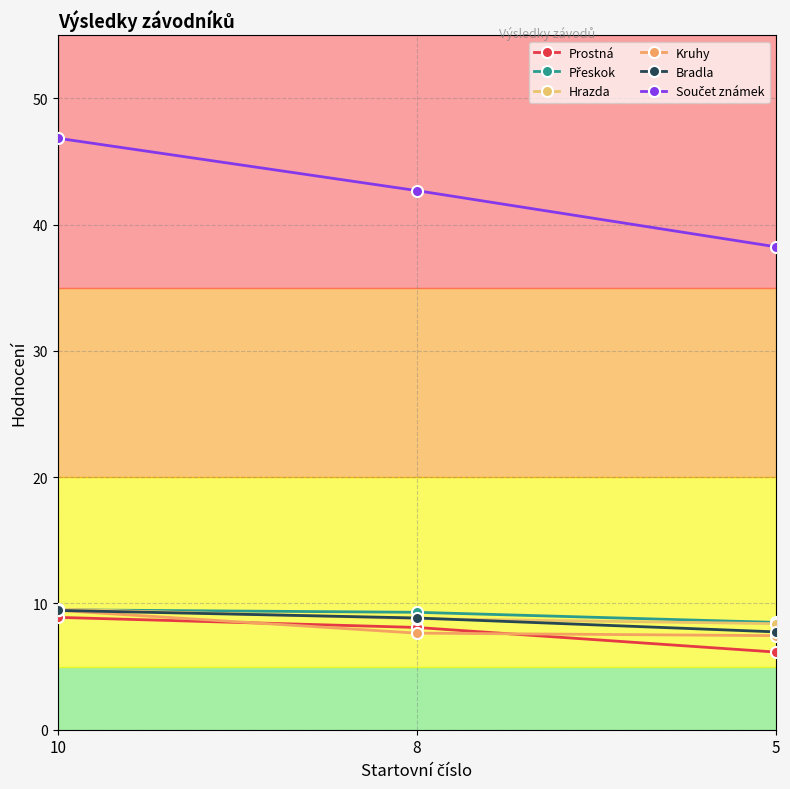

Is this an area chart (filled region under the line)?

No